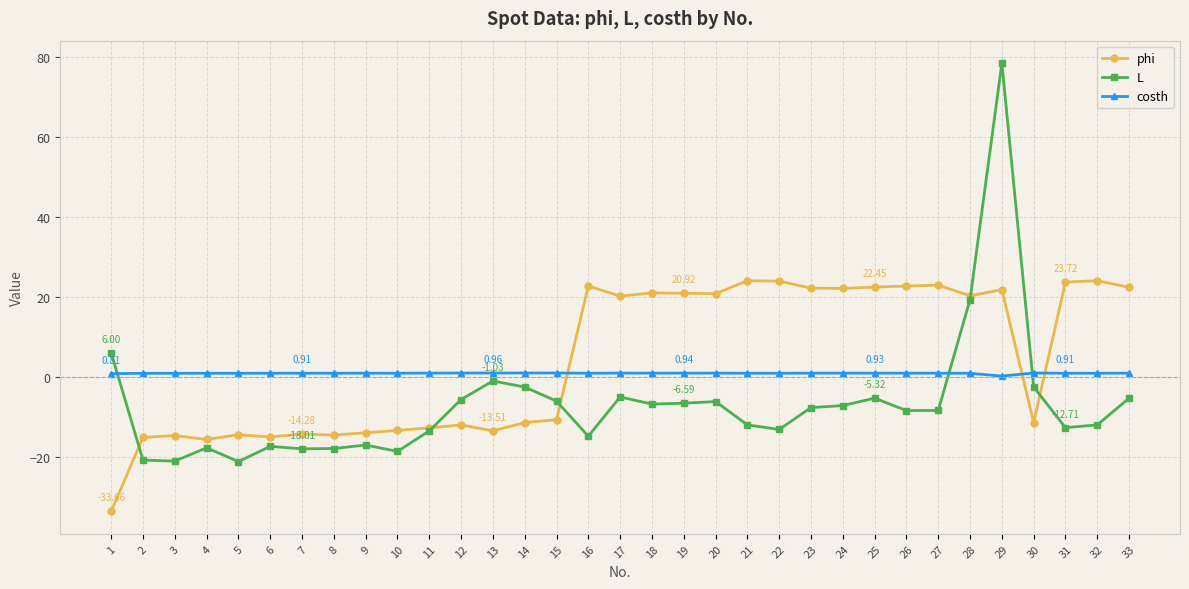

Is this an area chart (filled region under the line)?

No